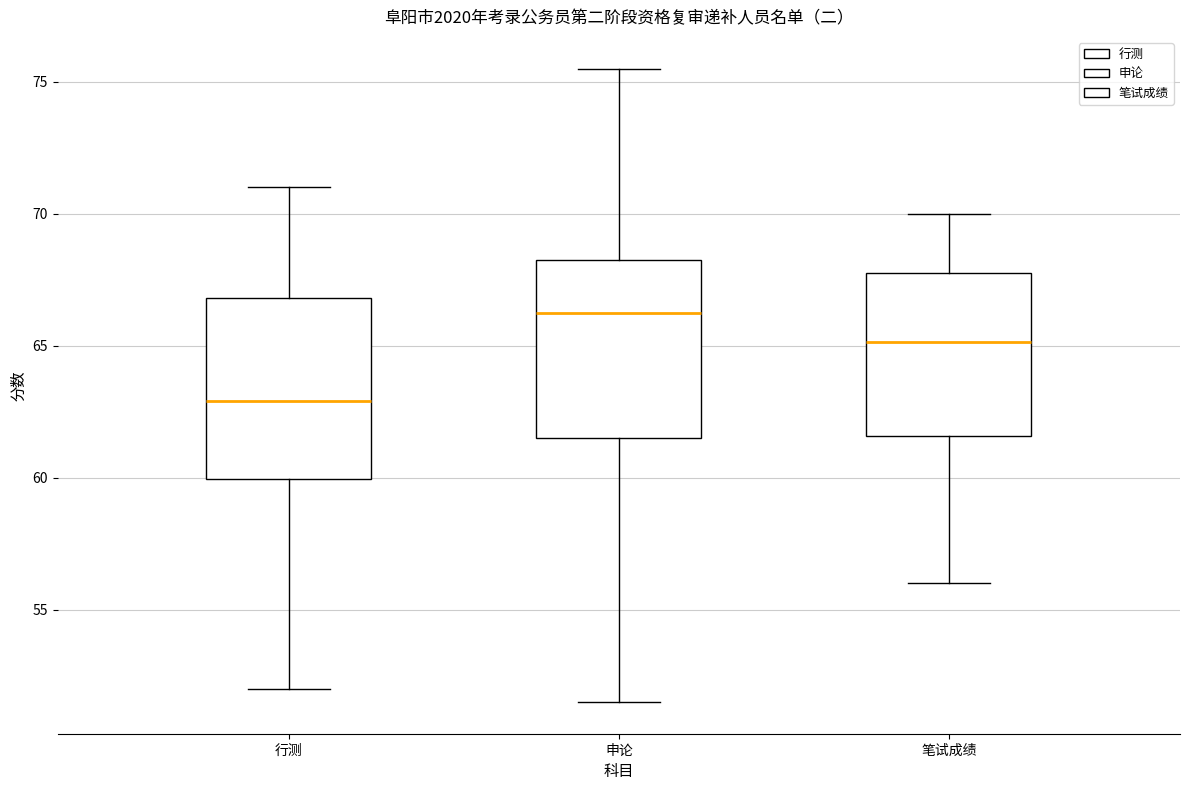

Which box's median line is the highest?

申论